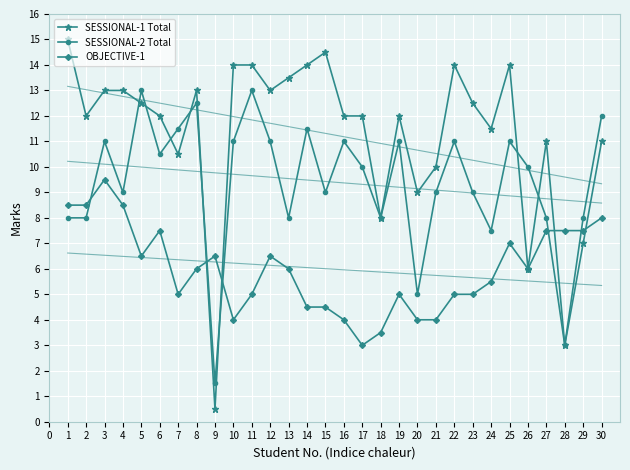

How many lines are shown in the chart?

3